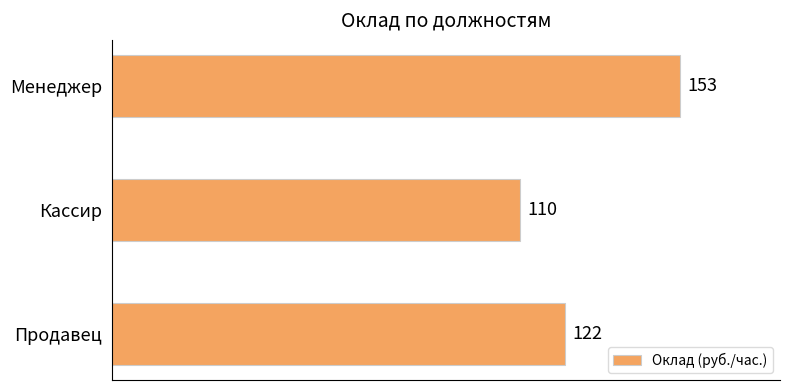

What is the smallest value displayed?

110